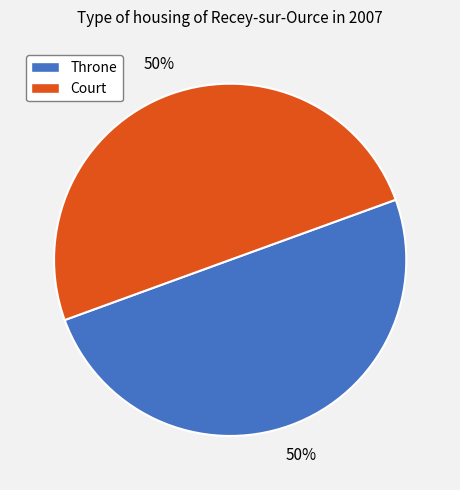

Is it true that Court is 60% of the pie?

False